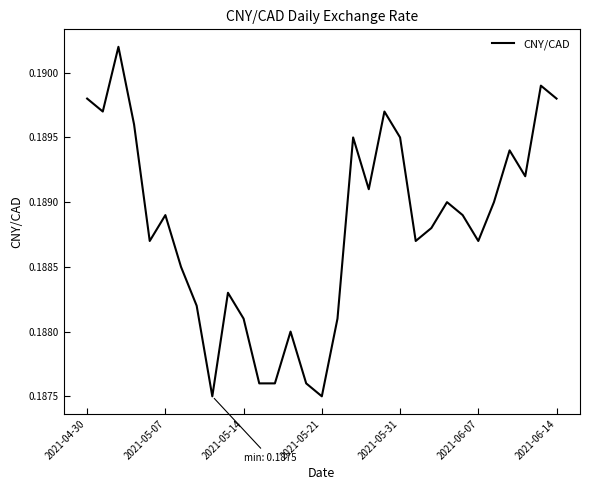

How many lines are shown in the chart?

1